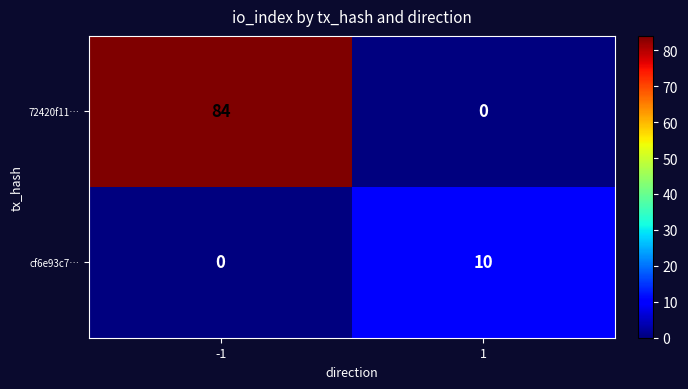

The value of 72420f11… at -1 is 56. True or false?

False